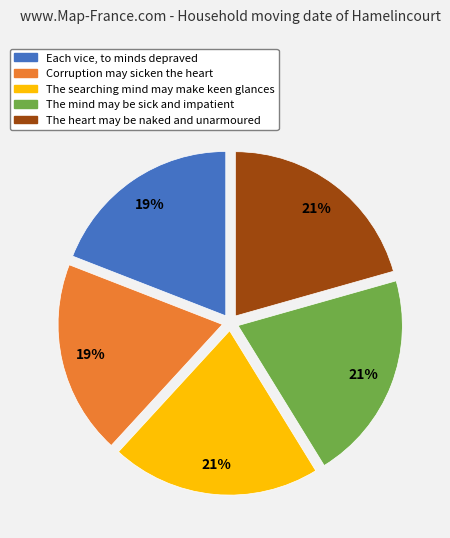

Is there any slice that represents more than half of the pie?

No